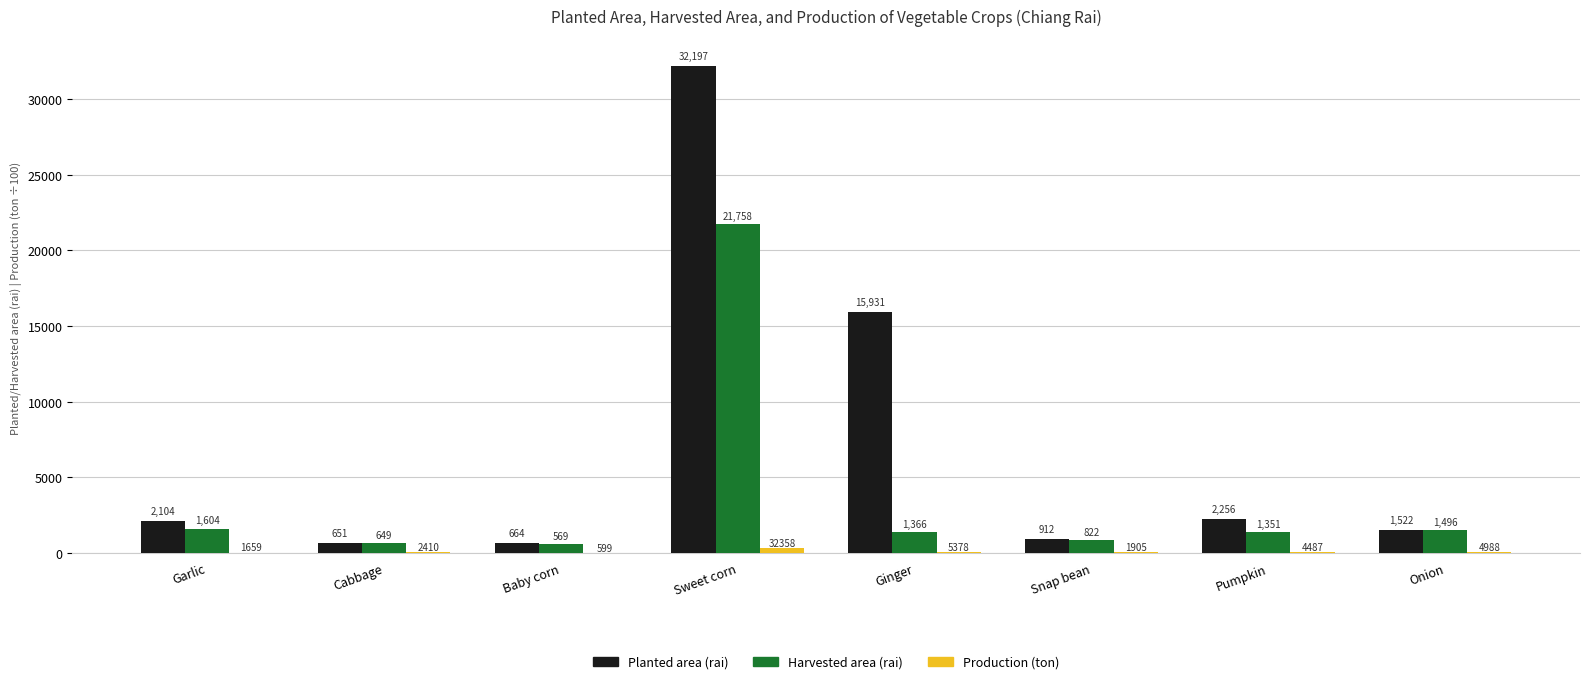

Are the bars horizontal?

No